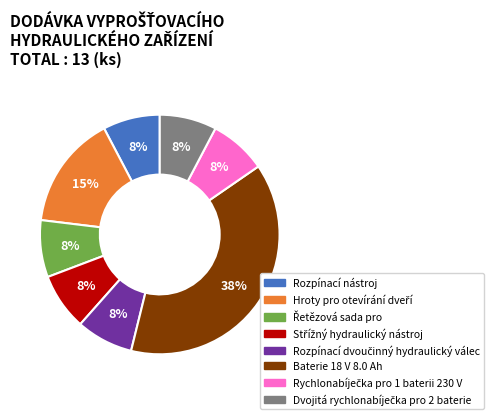

Which category has the biggest portion of the pie?

Baterie 18 V 8.0 Ah